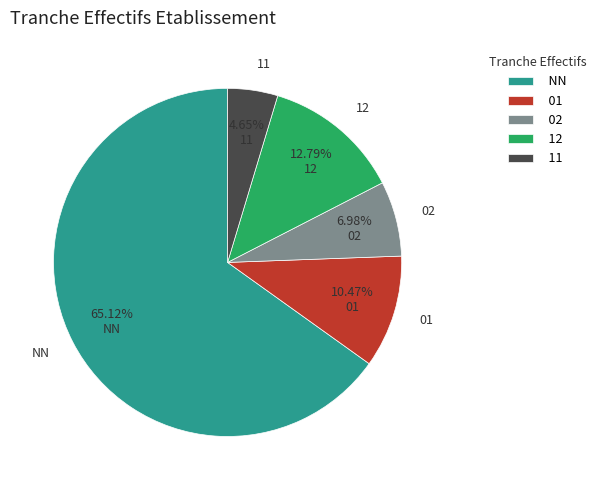

The 02 slice represents 7% of the pie. True or false?

True